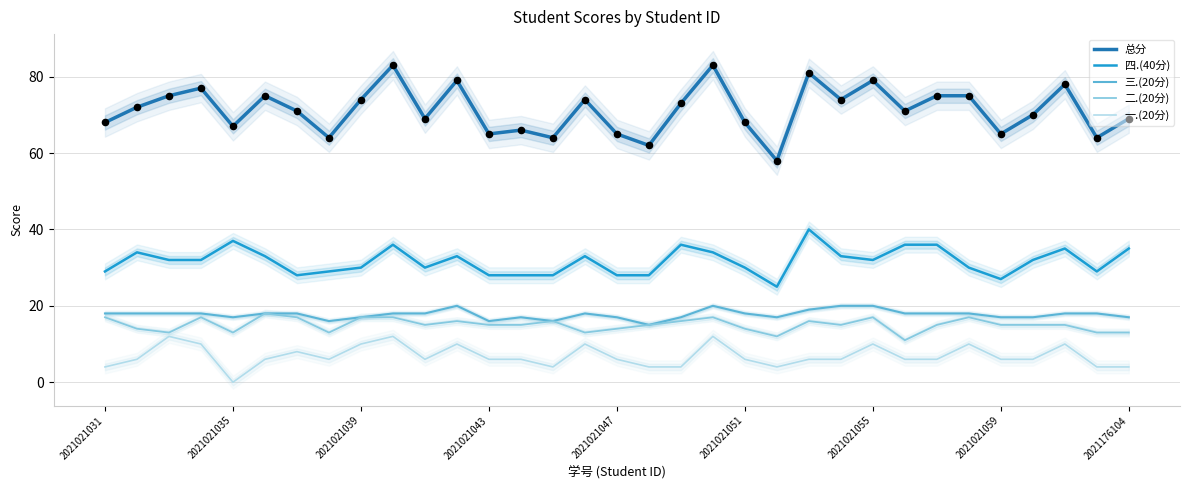

Which series reaches the minimum Y coordinate?

一.(20分)